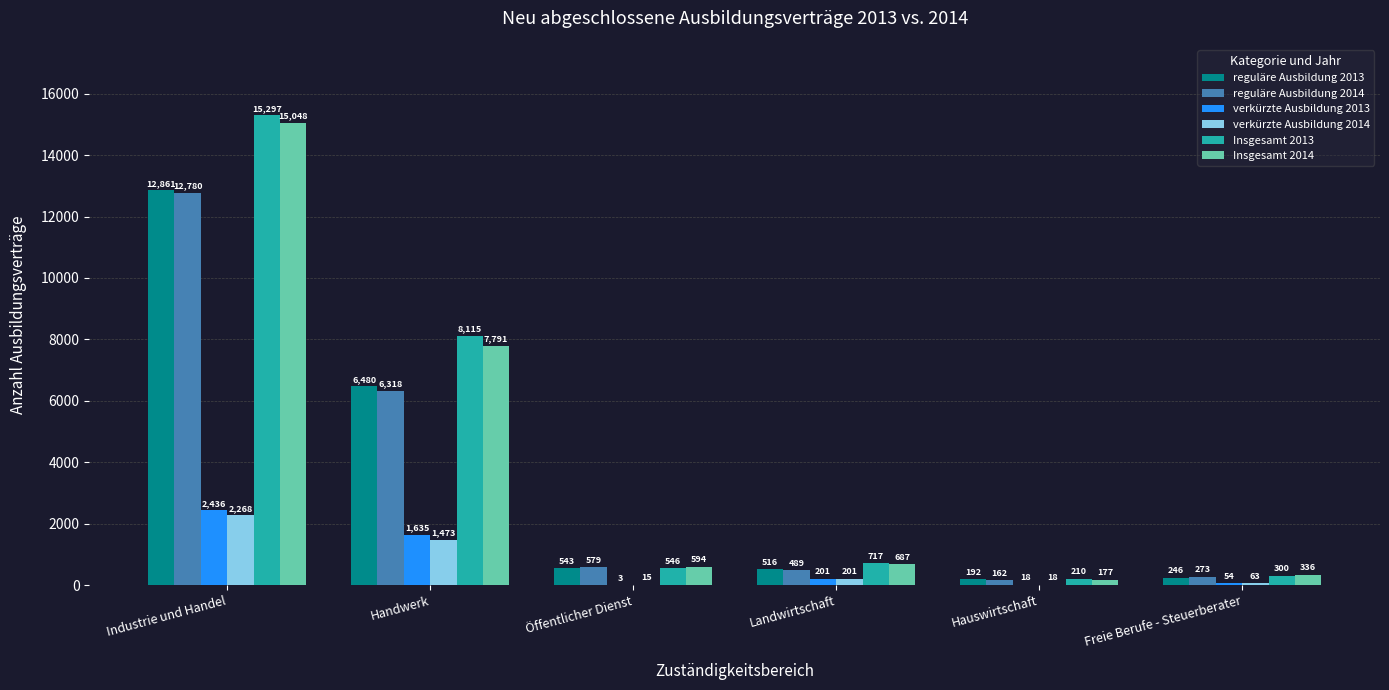

Which series changed the most between Industrie und Handel and Öffentlicher Dienst?

Insgesamt 2013